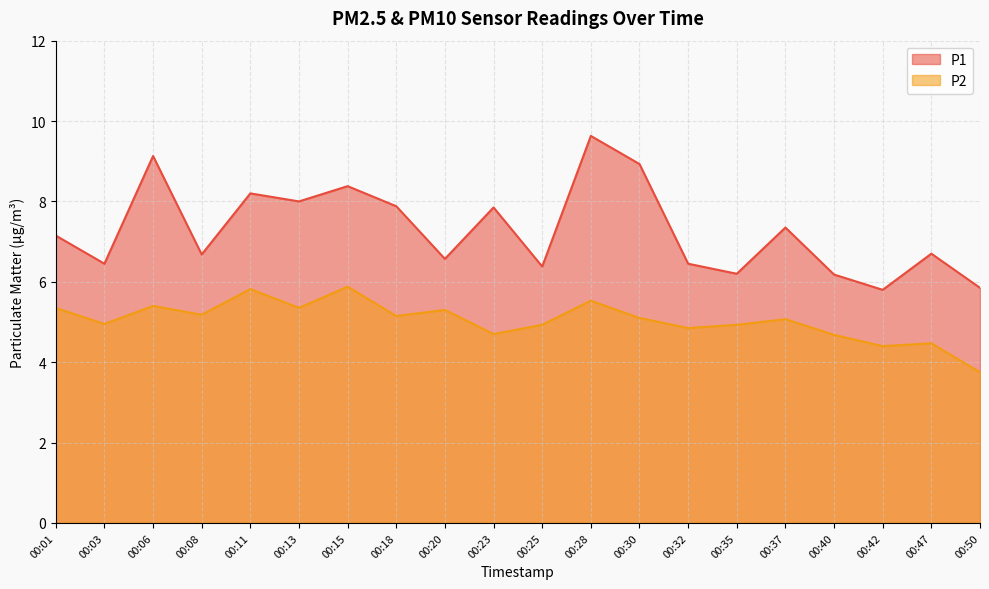

Rank the series by their average value, from highest to lowest.

P1, P2